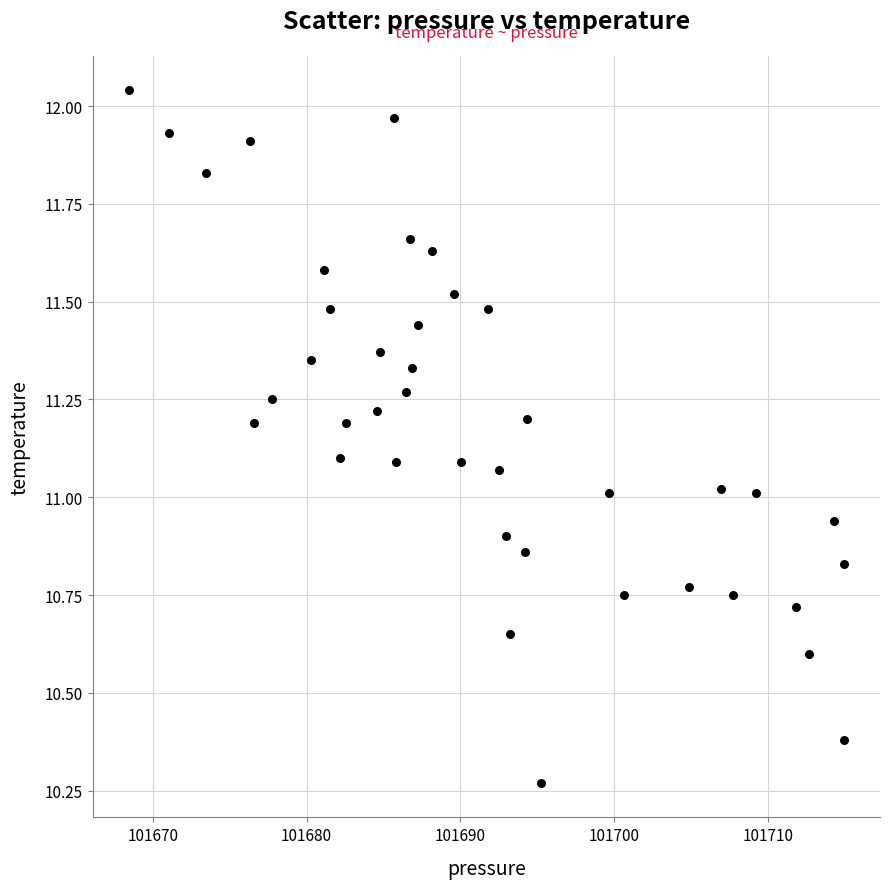

What is the range of X values (max minus min)?

46.5